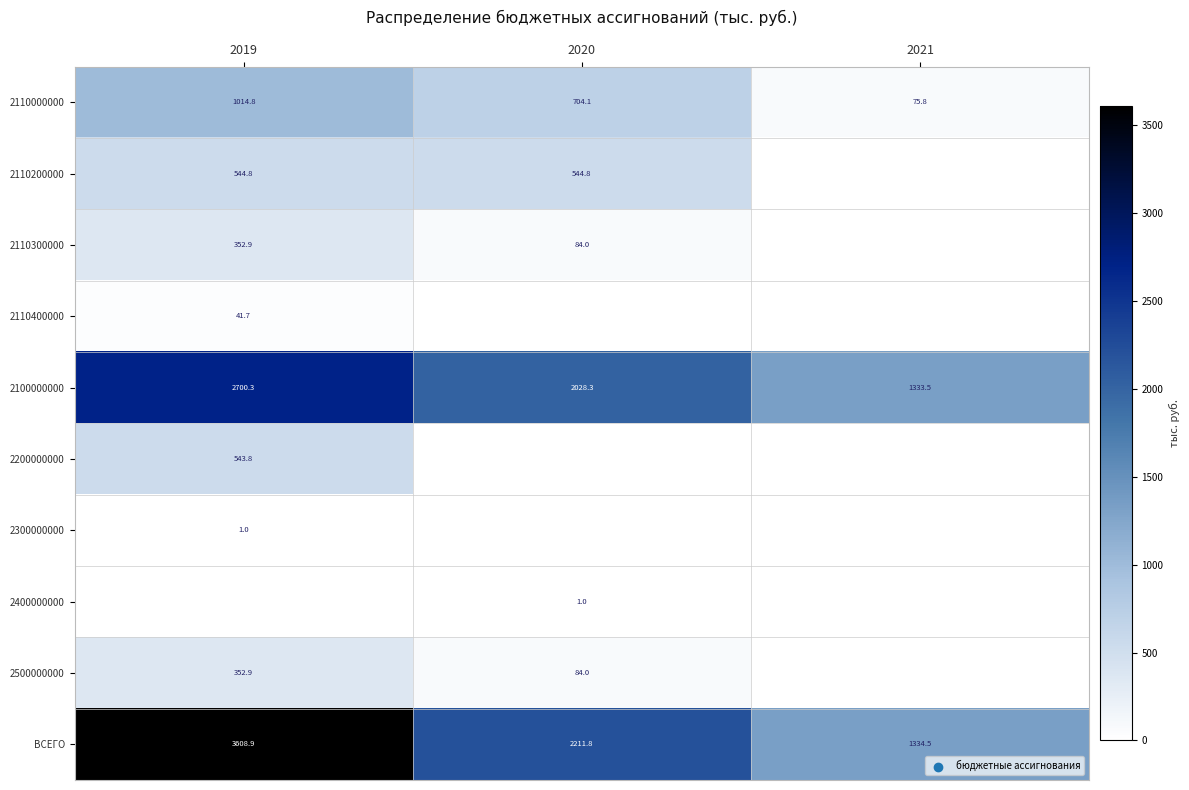

Is it true that 2100000000 equals 2828.3 at 2020?

False